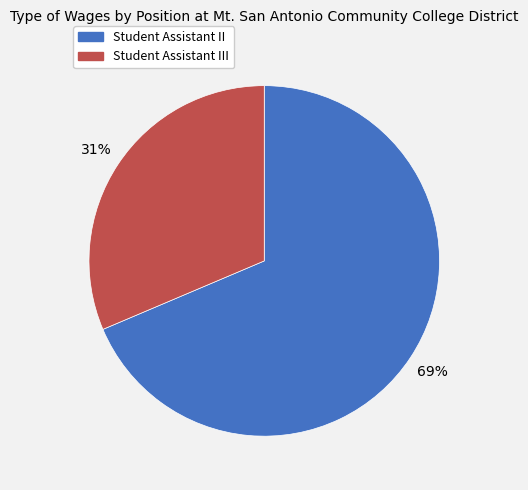

Rank the categories by value from lowest to highest.

Student Assistant III, Student Assistant II